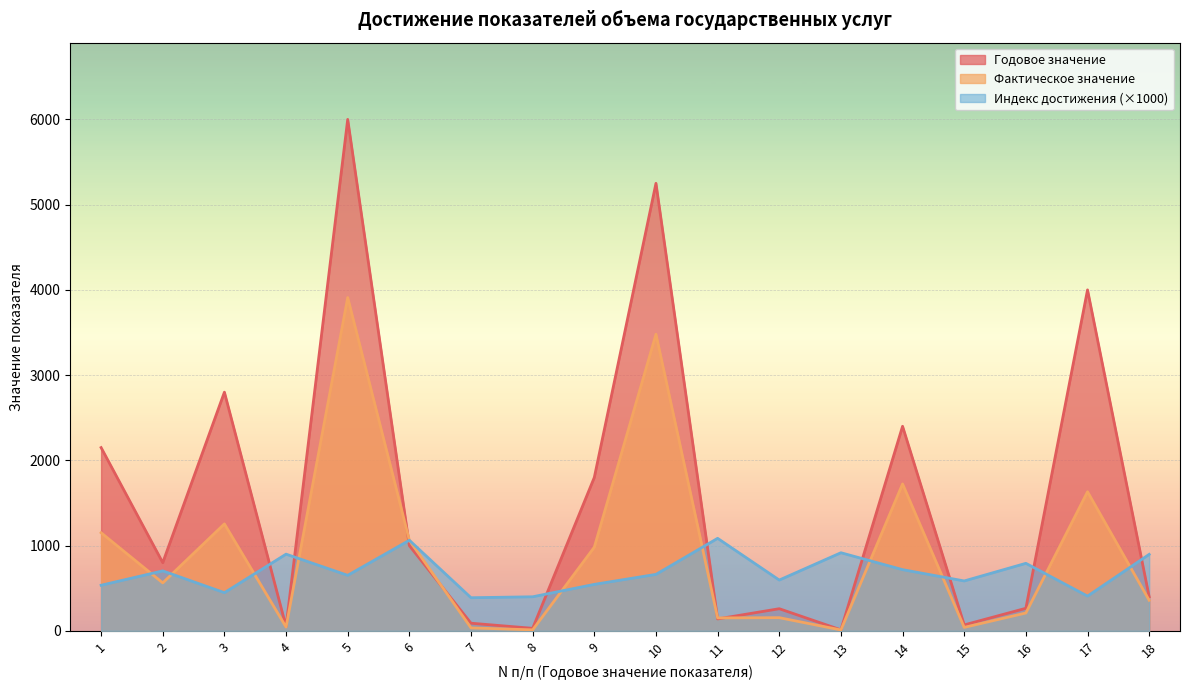

List the series in order of their overall mean, lowest first.

Индекс достижения (×1000), Фактическое значение, Годовое значение